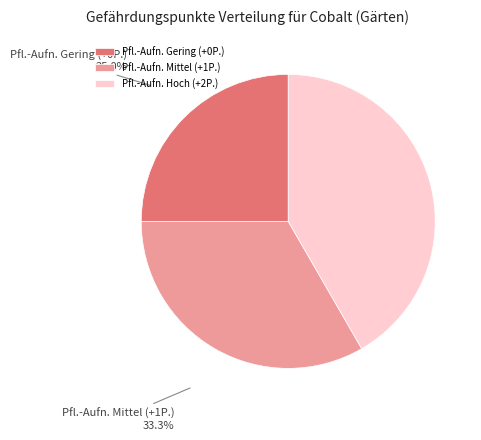

Which category has the smallest portion of the pie?

Pfl.-Aufn. Gering (+0P.)